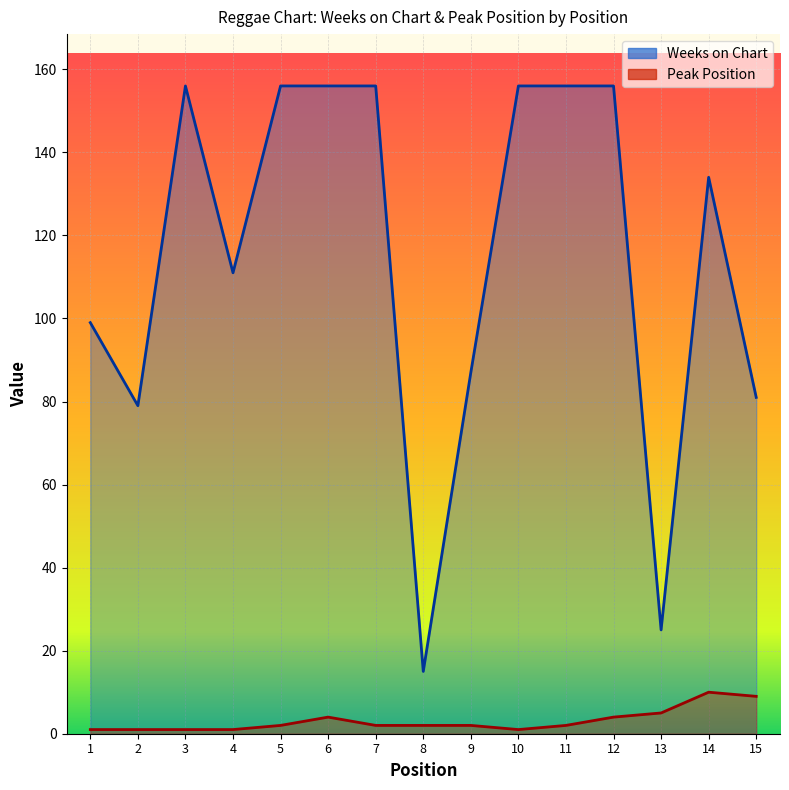

What is the value of the Peak Position point at the 1st from the left?

1